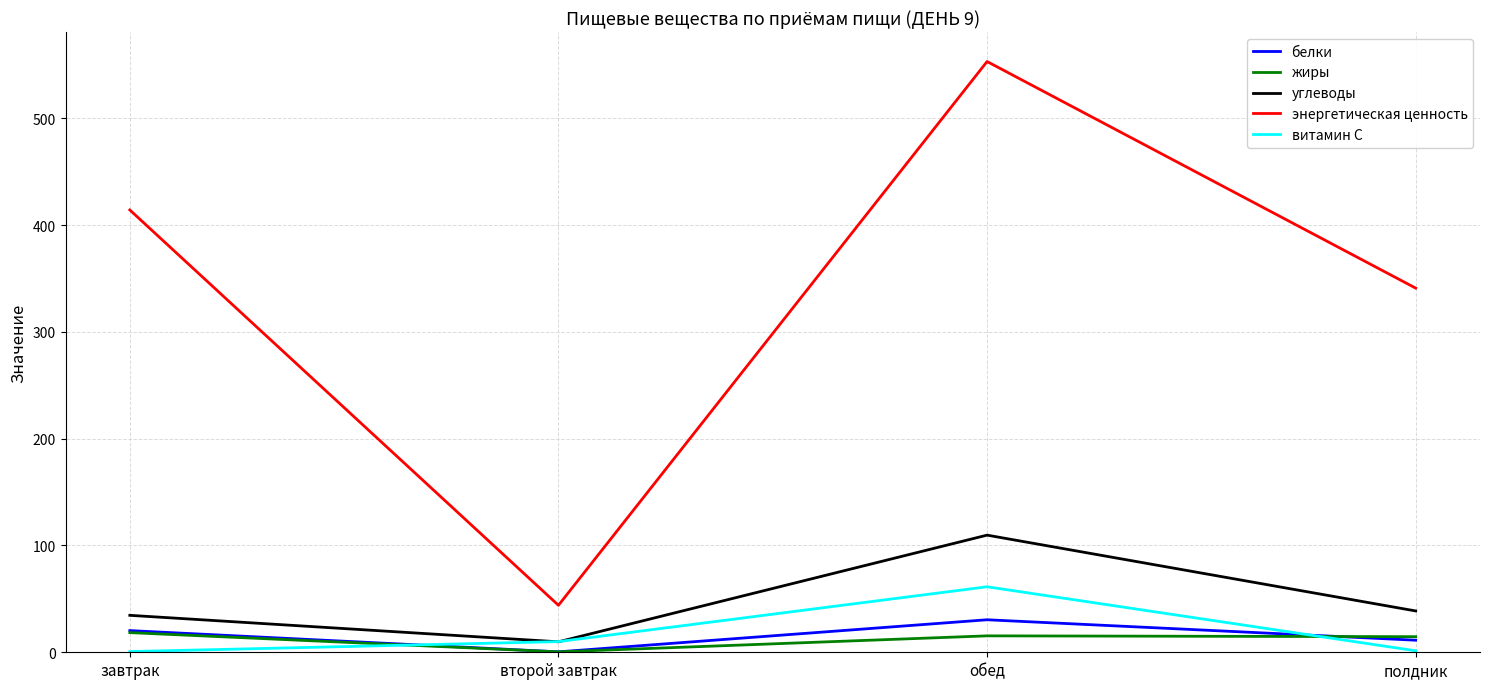

List the labels in order of энергетическая ценность value, largest first.

обед, завтрак, полдник, второй завтрак